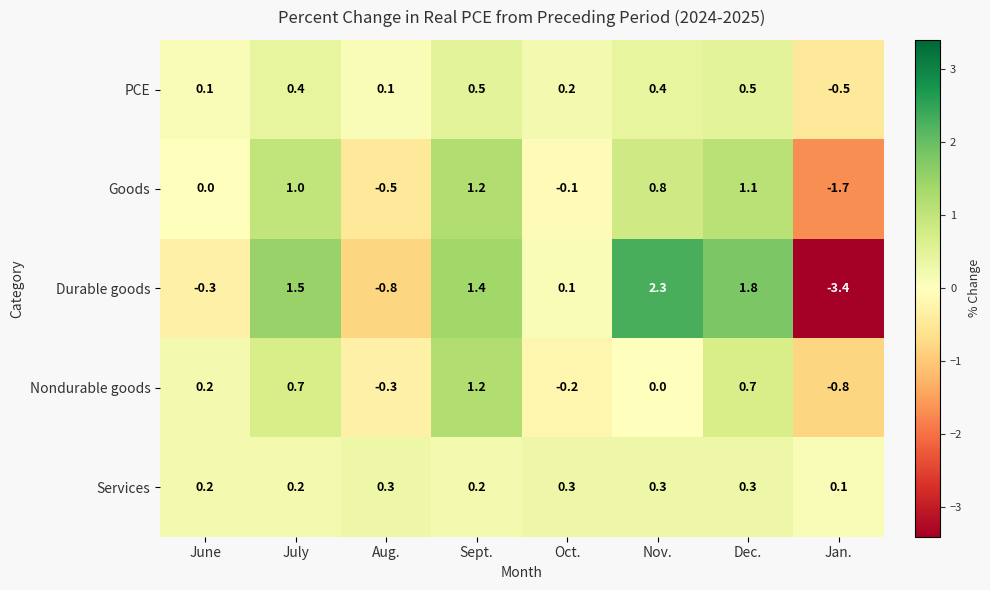

True or false: Services has a value of 0.3 at Oct..

True